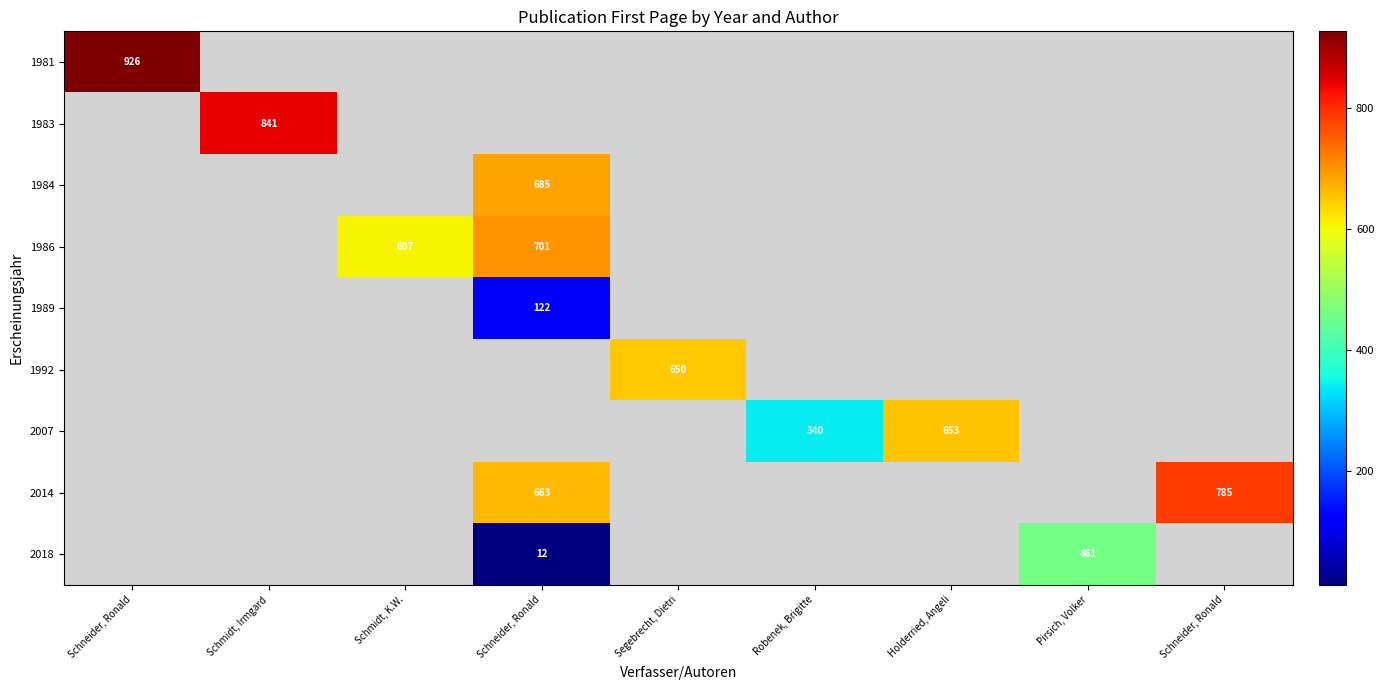

What is the highest value of the 1984 series?

685